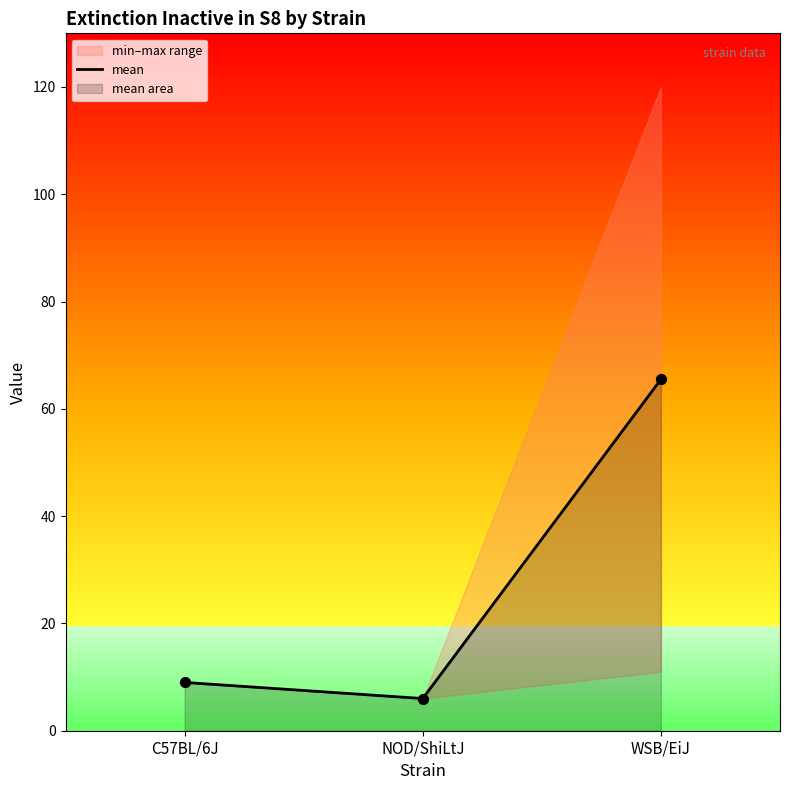

Between NOD/ShiLtJ and C57BL/6J, which is larger?

C57BL/6J